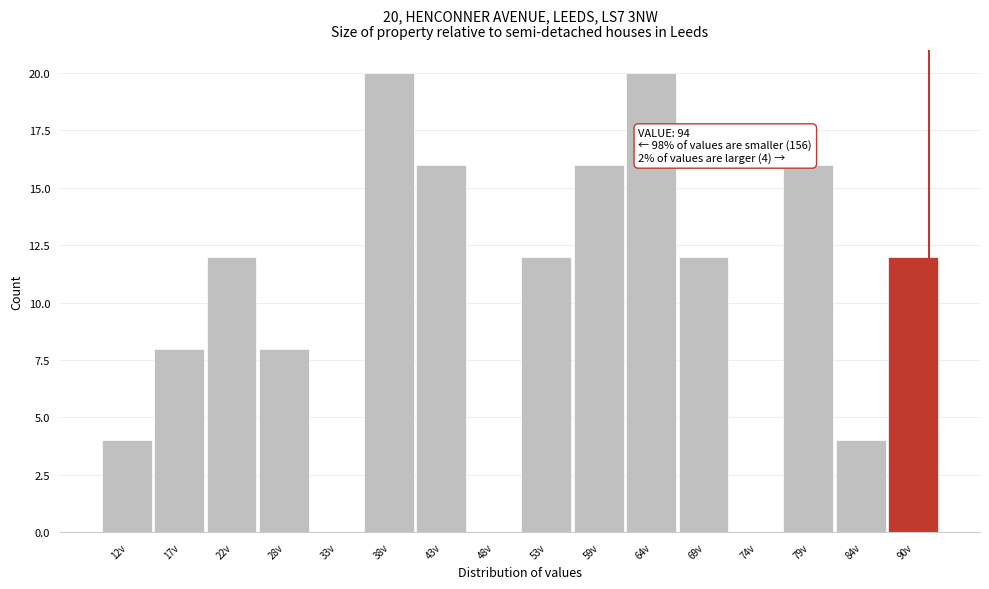

Reading right to left, what are all the values shown in this chart?

90v=12	84v=4	79v=16	74v=0	69v=12	64v=20	59v=16	53v=12	48v=0	43v=16	38v=20	33v=0	28v=8	22v=12	17v=8	12v=4